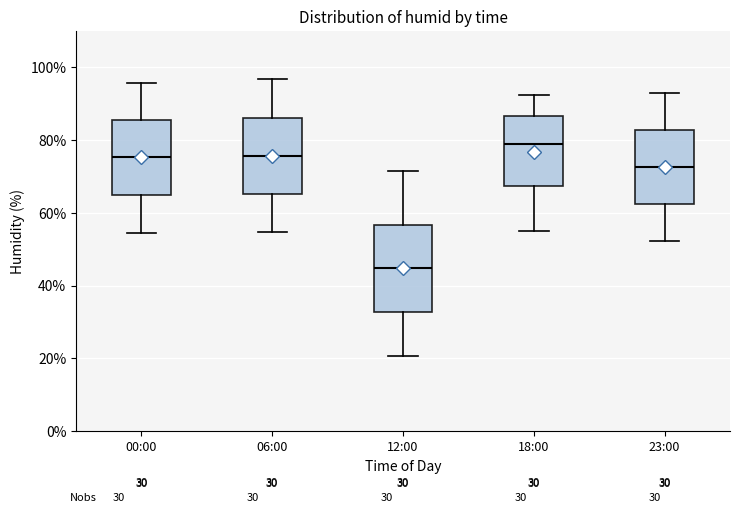

Which box's median line is the lowest?

12:00